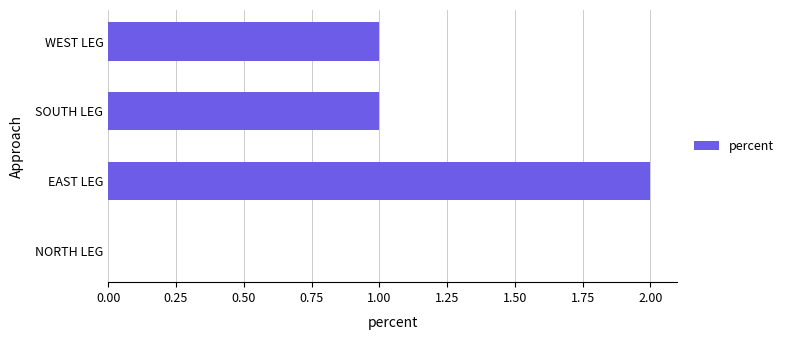

Reading top to bottom, extract all data points from this chart.

WEST LEG=1	SOUTH LEG=1	EAST LEG=2	NORTH LEG=0